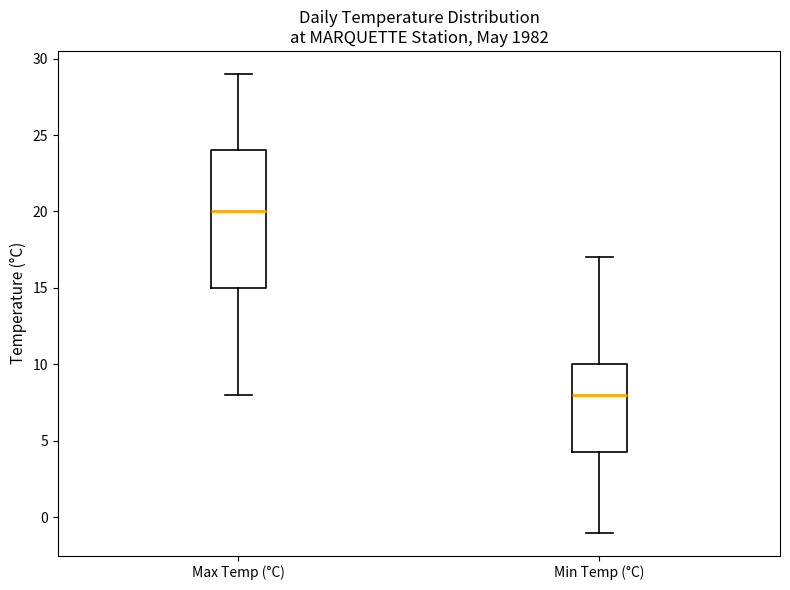

Where does the median line of the box for Min Temp (°C) sit on the y-axis? The values are not printed on the chart, so give them approximately, as read against the axis.

8.0